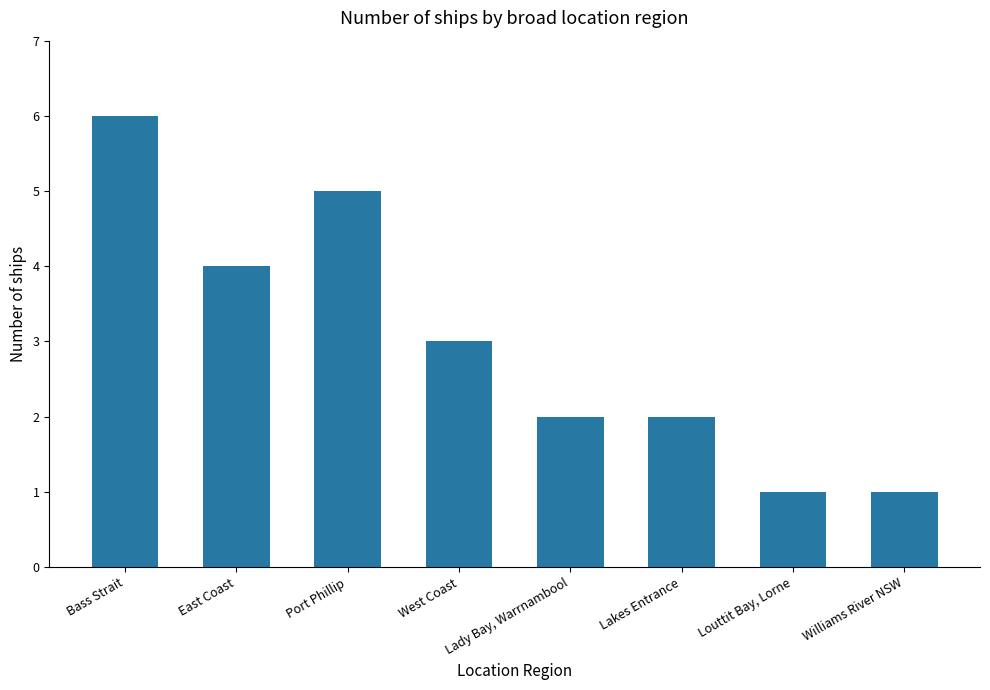

Which has a higher value, Williams River NSW or Bass Strait?

Bass Strait